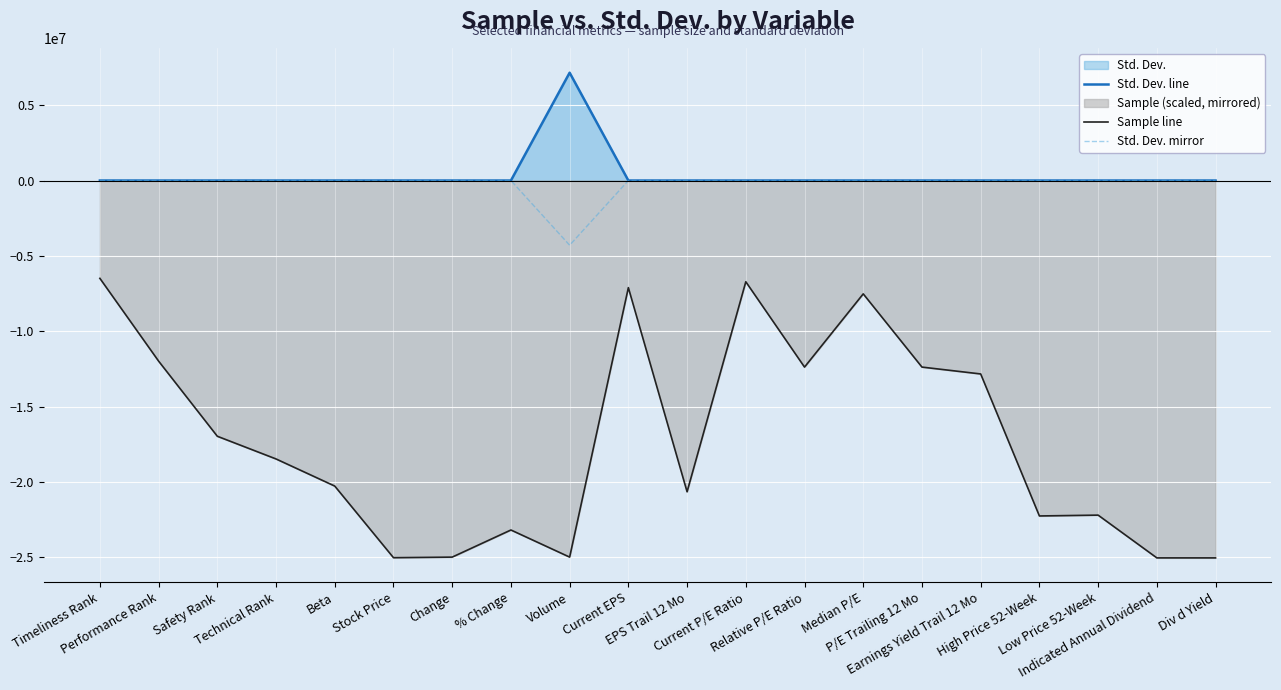

Reading right to left, list all the values displayed in this chart.

Std. Dev. line: Div d Yield=2.1	Indicated Annual Dividend=1.0	Low Price 52-Week=142.8	High Price 52-Week=176.3	Earnings Yield Trail 12 Mo=91.9	P/E Trailing 12 Mo=16.9	Median P/E=8.2	Relative P/E Ratio=1.0	Current P/E Ratio=149.4	EPS Trail 12 Mo=26.7	Current EPS=7.1	Volume=7154735.3	% Change=8.4	Change=2.4	Stock Price=573.4	Beta=0.4	Technical Rank=0.9	Safety Rank=1.0	Performance Rank=0.9	Timeliness Rank=1.0
Sample line: Div d Yield=-25041573.7	Indicated Annual Dividend=-25041573.7	Low Price 52-Week=-22203869.0	High Price 52-Week=-22259176.6	Earnings Yield Trail 12 Mo=-12835614.6	P/E Trailing 12 Mo=-12380390.7	Median P/E=-7521831.9	Relative P/E Ratio=-12380390.7	Current P/E Ratio=-6717744.6	EPS Trail 12 Mo=-20655256.6	Current EPS=-7109152.2	Volume=-24990520.5	% Change=-23190896.7	Change=-24990520.5	Stock Price=-25028810.4	Beta=-20276612.3	Technical Rank=-18476988.5	Safety Rank=-16970920.4	Performance Rank=-11984728.7	Timeliness Rank=-6492259.8
Std. Dev. mirror: Div d Yield=-1.3	Indicated Annual Dividend=-0.6	Low Price 52-Week=-85.7	High Price 52-Week=-105.8	Earnings Yield Trail 12 Mo=-55.1	P/E Trailing 12 Mo=-10.1	Median P/E=-4.9	Relative P/E Ratio=-0.6	Current P/E Ratio=-89.6	EPS Trail 12 Mo=-16.0	Current EPS=-4.2	Volume=-4292841.2	% Change=-5.1	Change=-1.5	Stock Price=-344.0	Beta=-0.2	Technical Rank=-0.5	Safety Rank=-0.6	Performance Rank=-0.6	Timeliness Rank=-0.6